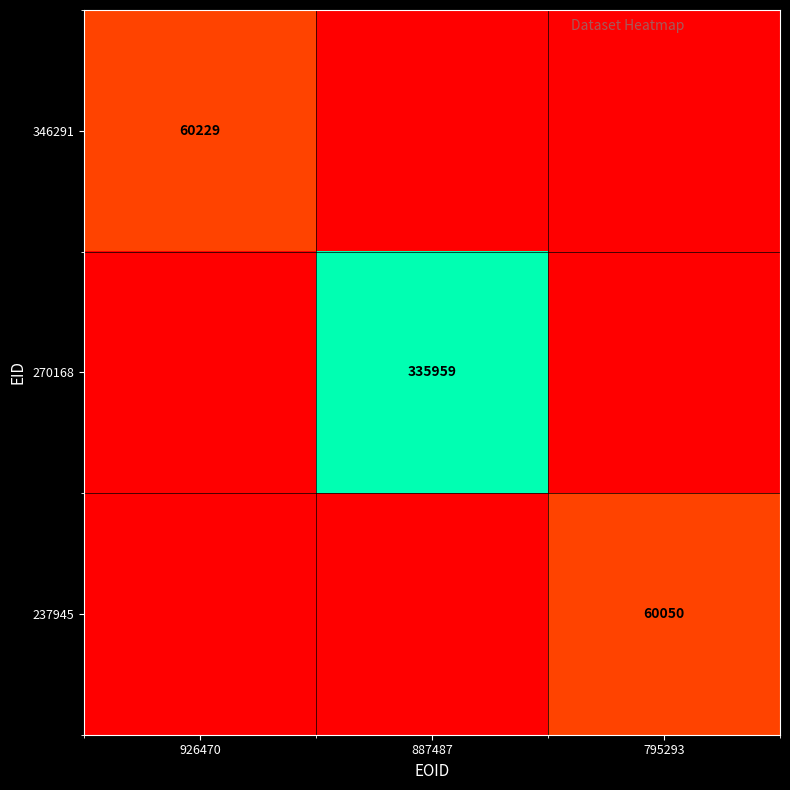

The 346291 series shows 60229 at 926470. True or false?

True